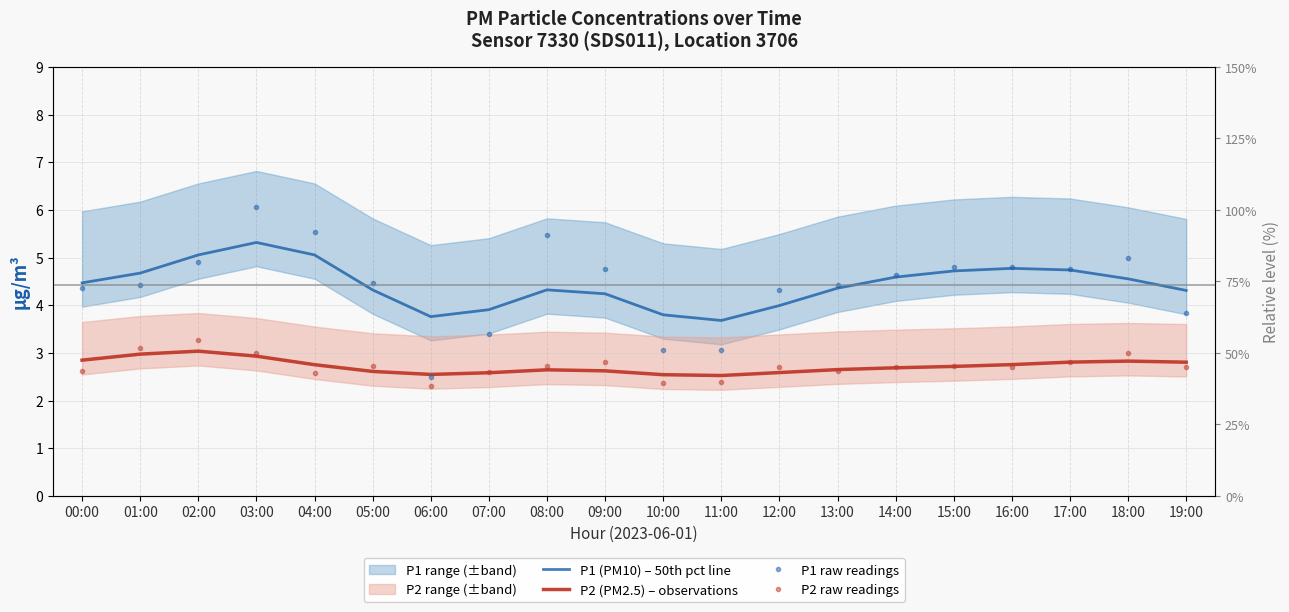

Reading left to right, list all the values displayed in this chart.

P1 (PM10) – 50th pct line: 00:00=4.5	01:00=4.7	02:00=5.1	03:00=5.3	04:00=5.1	05:00=4.3	06:00=3.8	07:00=3.9	08:00=4.3	09:00=4.2	10:00=3.8	11:00=3.7	12:00=4.0	13:00=4.4	14:00=4.6	15:00=4.7	16:00=4.8	17:00=4.7	18:00=4.6	19:00=4.3
P2 (PM2.5) – observations: 00:00=2.8	01:00=3.0	02:00=3.0	03:00=2.9	04:00=2.8	05:00=2.6	06:00=2.5	07:00=2.6	08:00=2.6	09:00=2.6	10:00=2.5	11:00=2.5	12:00=2.6	13:00=2.6	14:00=2.7	15:00=2.7	16:00=2.8	17:00=2.8	18:00=2.8	19:00=2.8
P1 raw readings: 00:00=4.4	01:00=4.4	02:00=4.9	03:00=6.1	04:00=5.5	05:00=4.5	06:00=2.5	07:00=3.4	08:00=5.5	09:00=4.8	10:00=3.1	11:00=3.1	12:00=4.3	13:00=4.4	14:00=4.6	15:00=4.8	16:00=4.8	17:00=4.8	18:00=5.0	19:00=3.8
P2 raw readings: 00:00=2.6	01:00=3.1	02:00=3.3	03:00=3.0	04:00=2.6	05:00=2.7	06:00=2.3	07:00=2.6	08:00=2.7	09:00=2.8	10:00=2.4	11:00=2.4	12:00=2.7	13:00=2.6	14:00=2.7	15:00=2.7	16:00=2.7	17:00=2.8	18:00=3.0	19:00=2.7